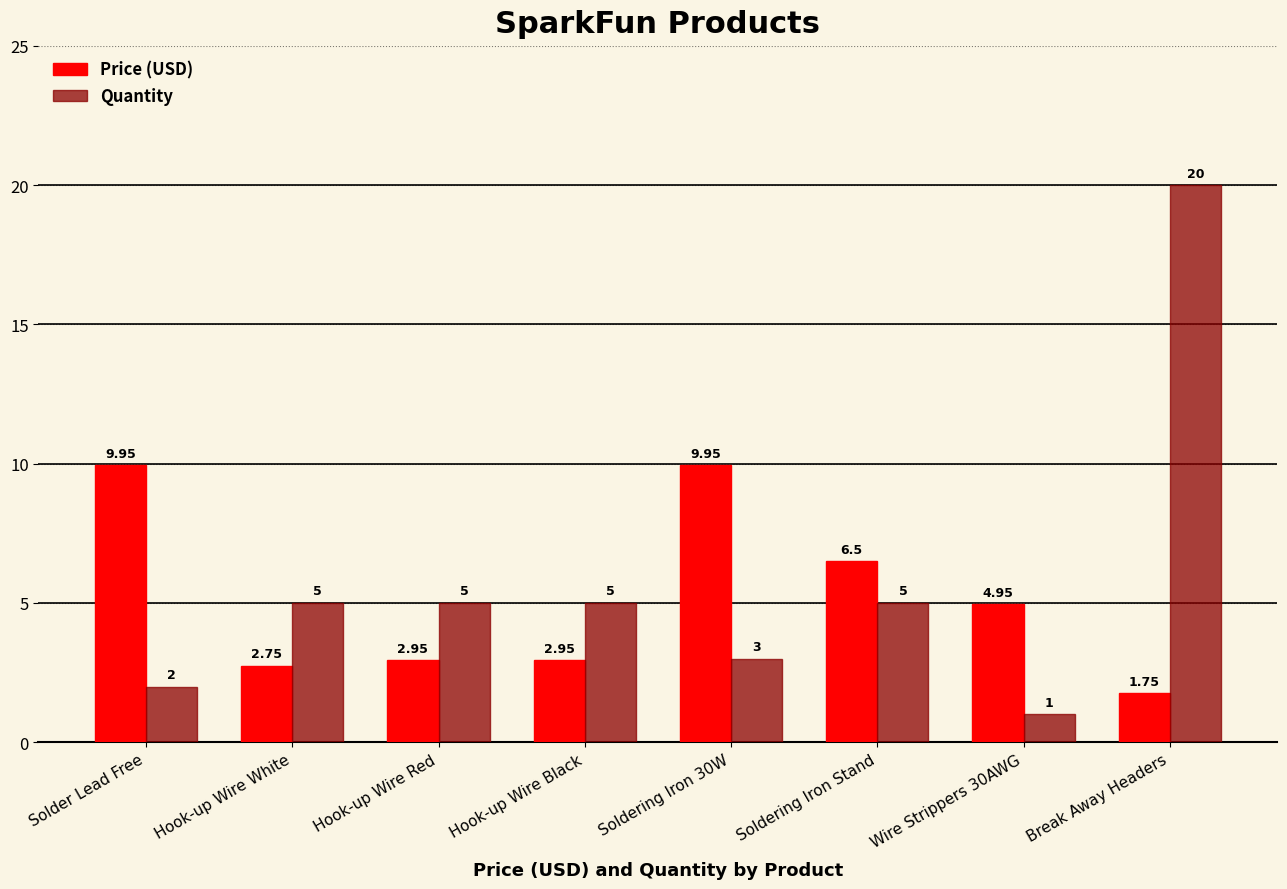

Which series has the largest range (max minus min)?

Quantity